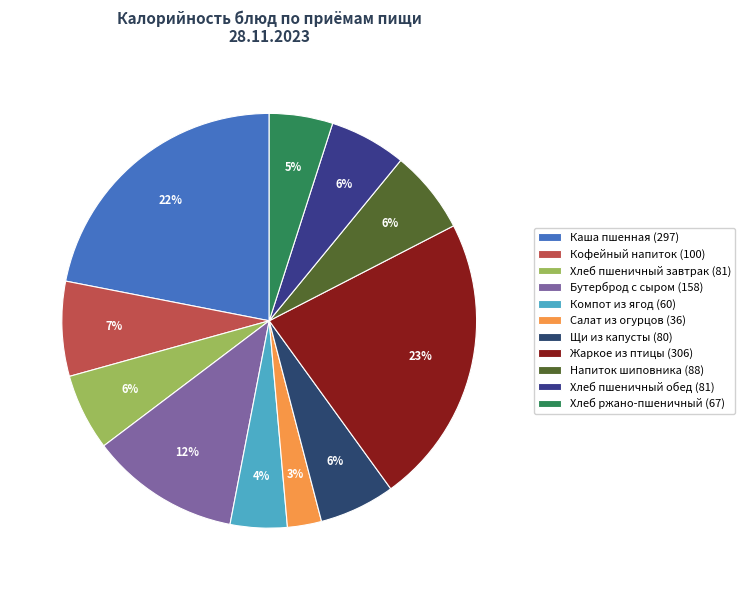

Rank the categories by value from highest to lowest.

Жаркое из птицы (306), Каша пшенная (297), Бутерброд с сыром (158), Кофейный напиток (100), Напиток шиповника (88), Хлеб пшеничный завтрак (81), Хлеб пшеничный обед (81), Щи из капусты (80), Хлеб ржано-пшеничный (67), Компот из ягод (60), Салат из огурцов (36)